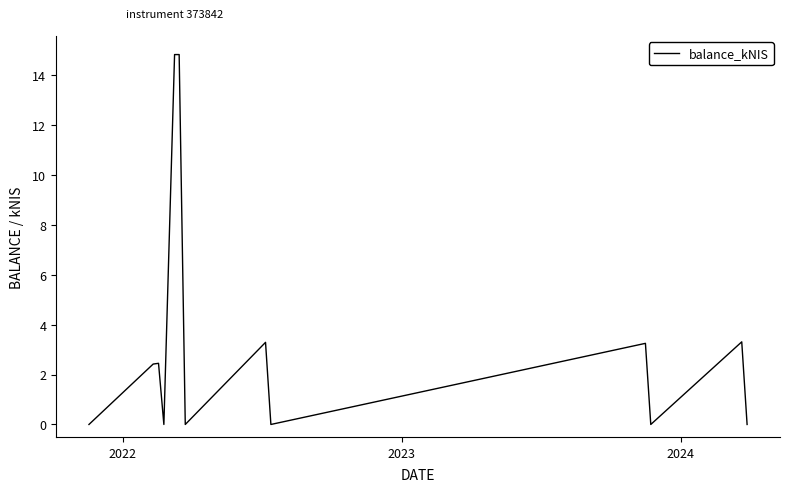

What is the difference between the maximum and minimum values?

14.8